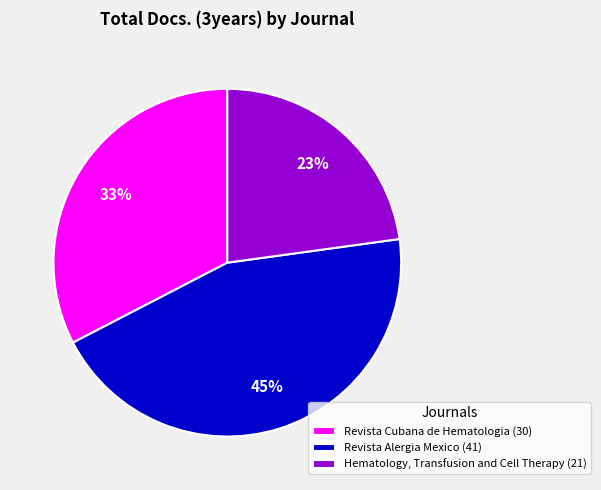

To the nearest percent, what is the average slice percentage?

33%